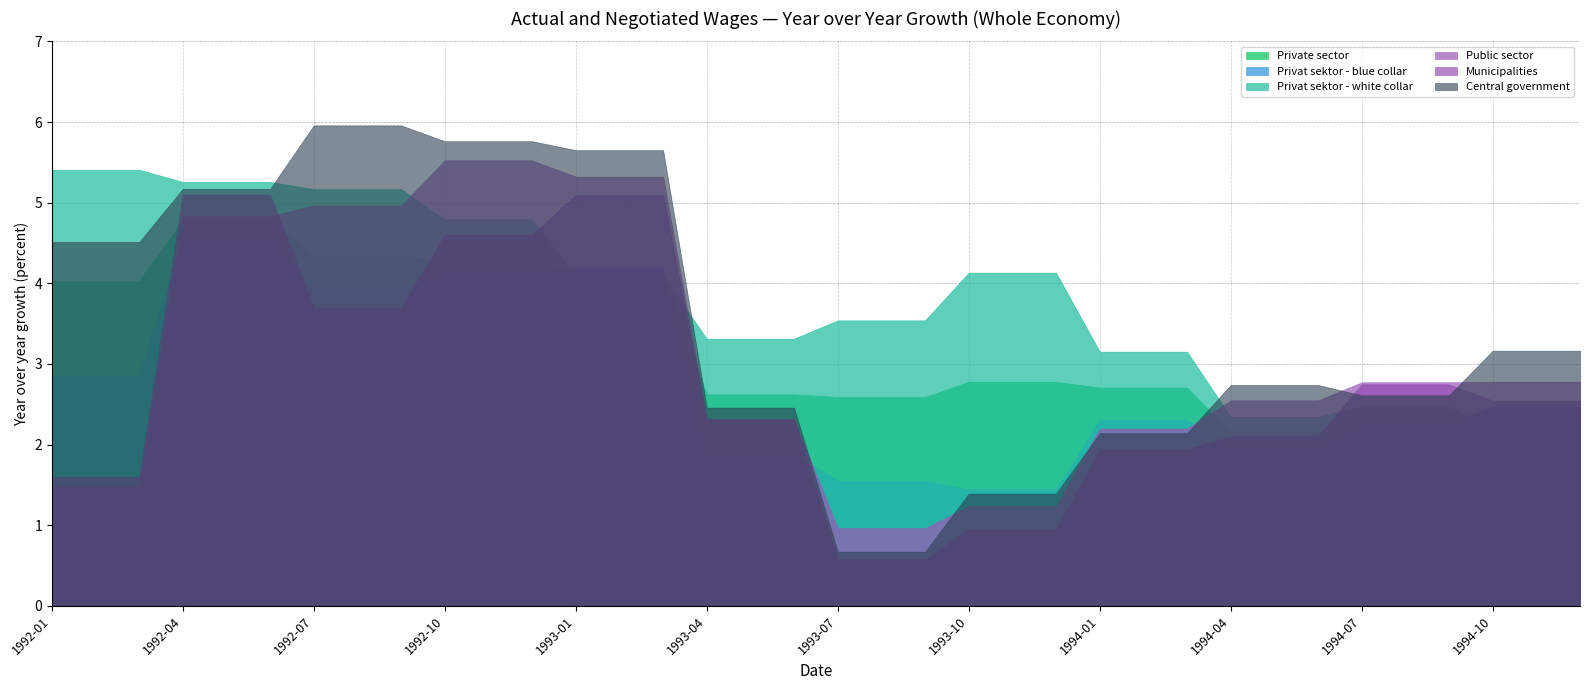

How many lines are shown in the chart?

6